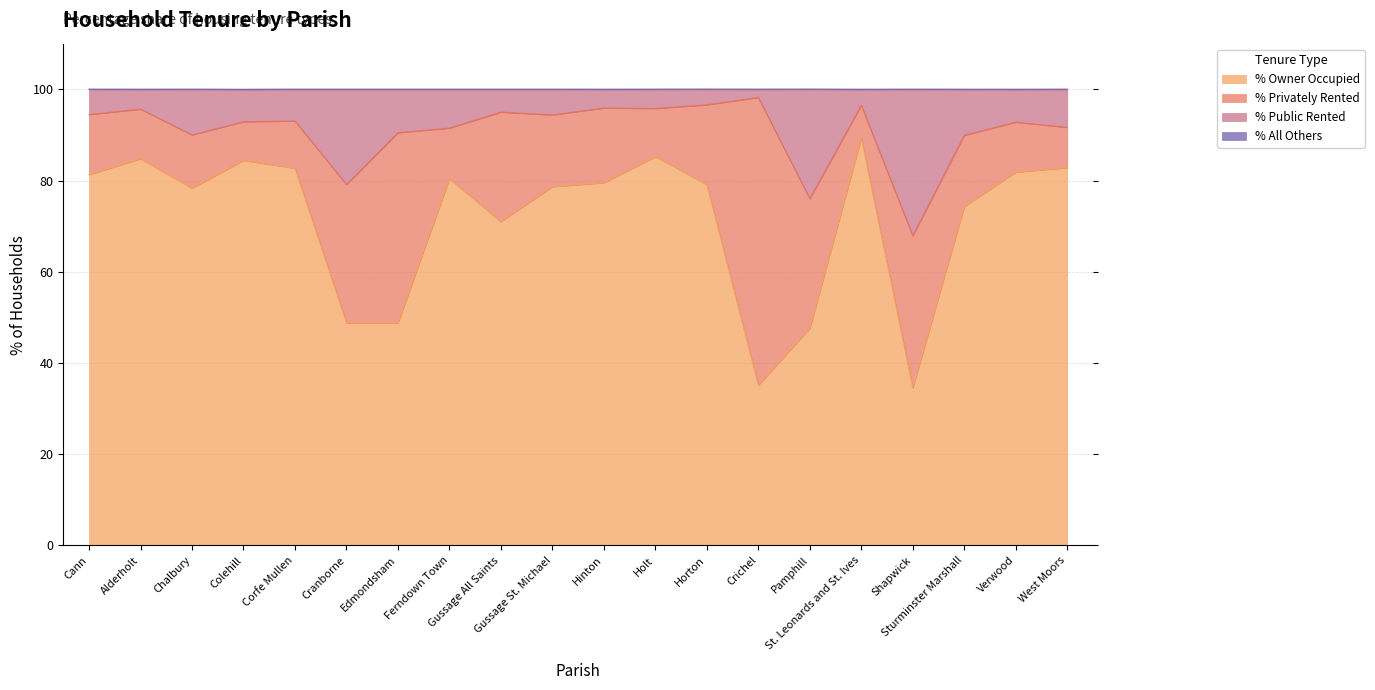

What is the minimum value for % Owner Occupied?

34.6